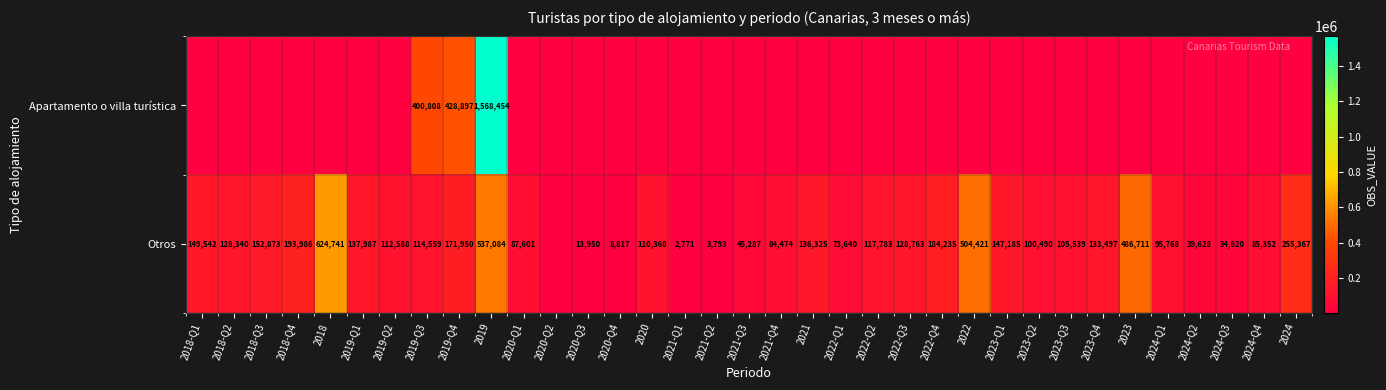

Is it true that Apartamento o villa turística equals 668110 at 2019-Q3?

False